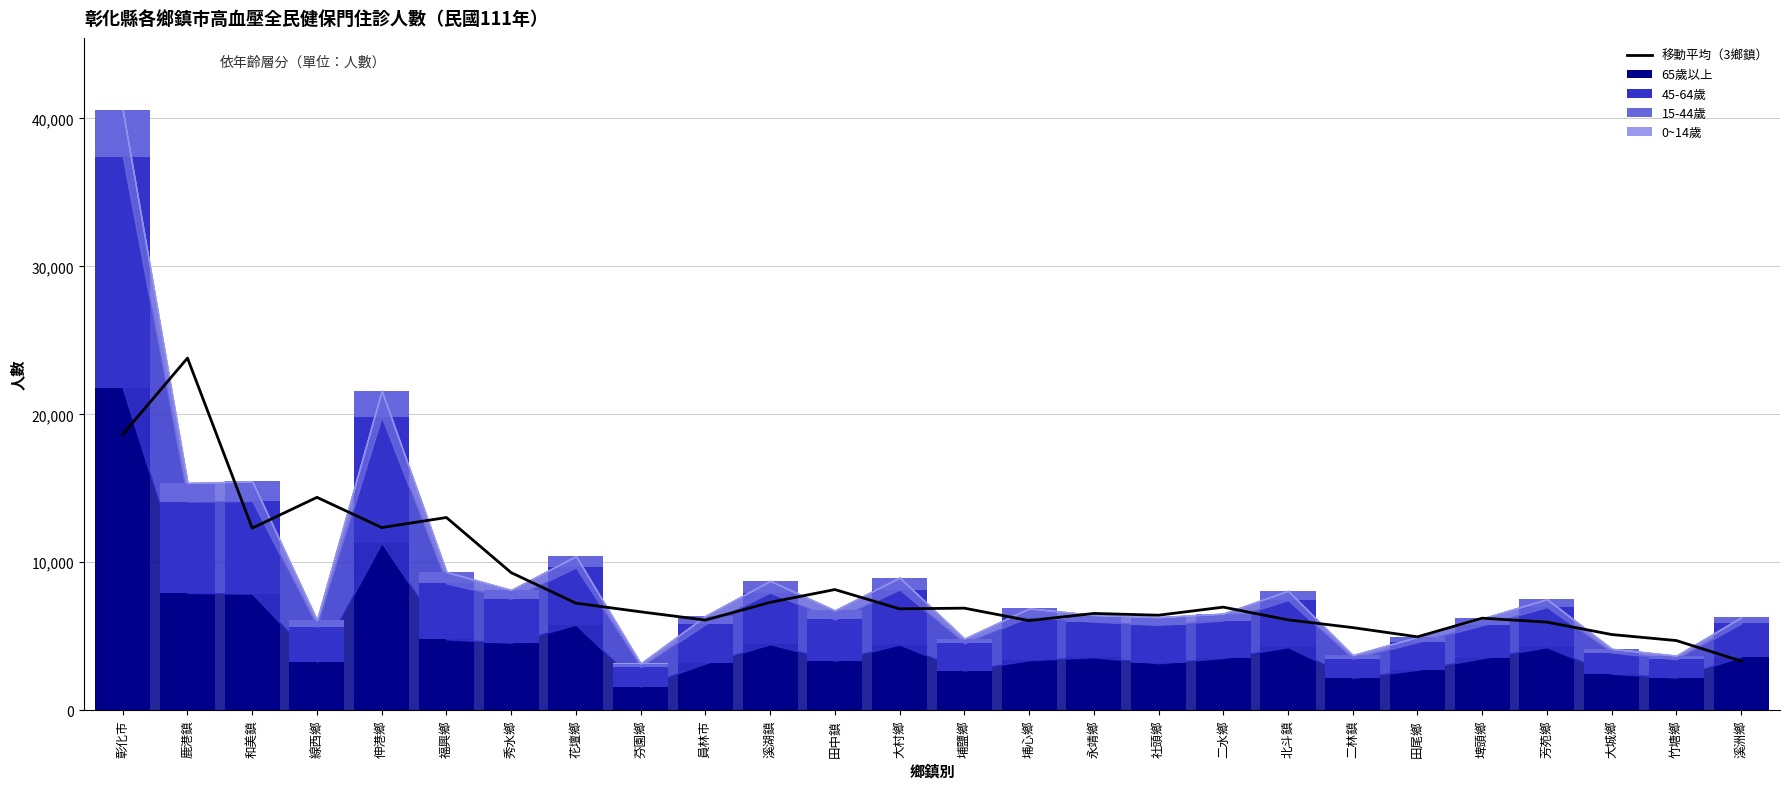

What is the difference between the 移動平均（3鄉鎮） values at 伸港鄉 and 溪洲鄉?

9024.0